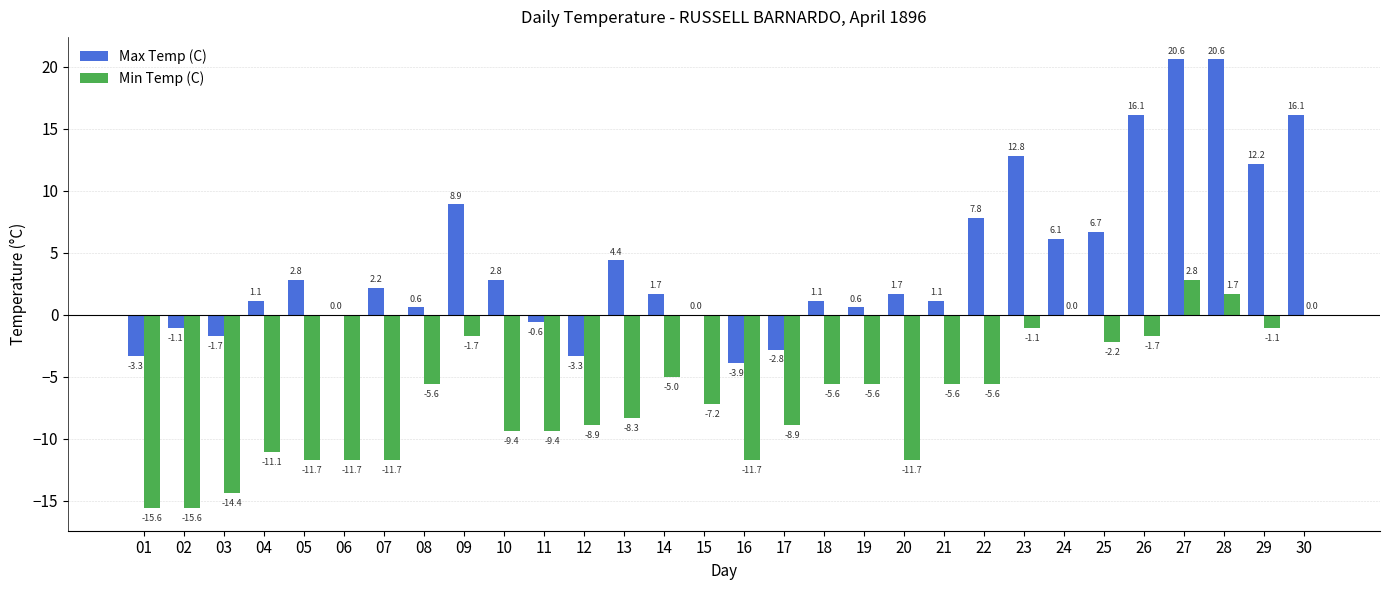

Which series changed the most between 27 and 30?

Max Temp (C)